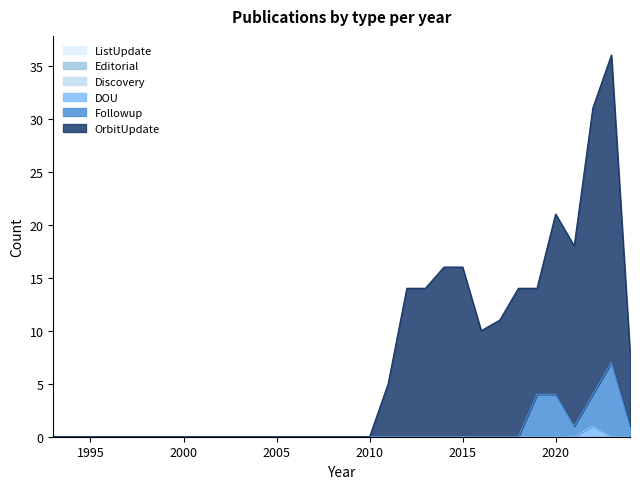

The value of Followup at 2013 is 0. True or false?

True